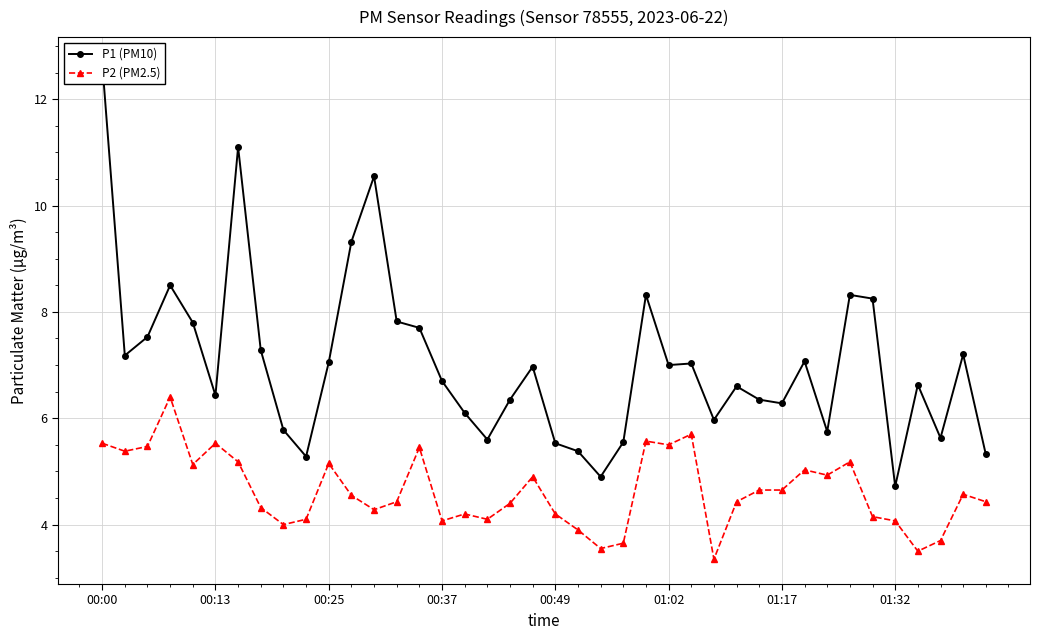

True or false: P2 (PM2.5) has more than 1 interior local peaks.

True